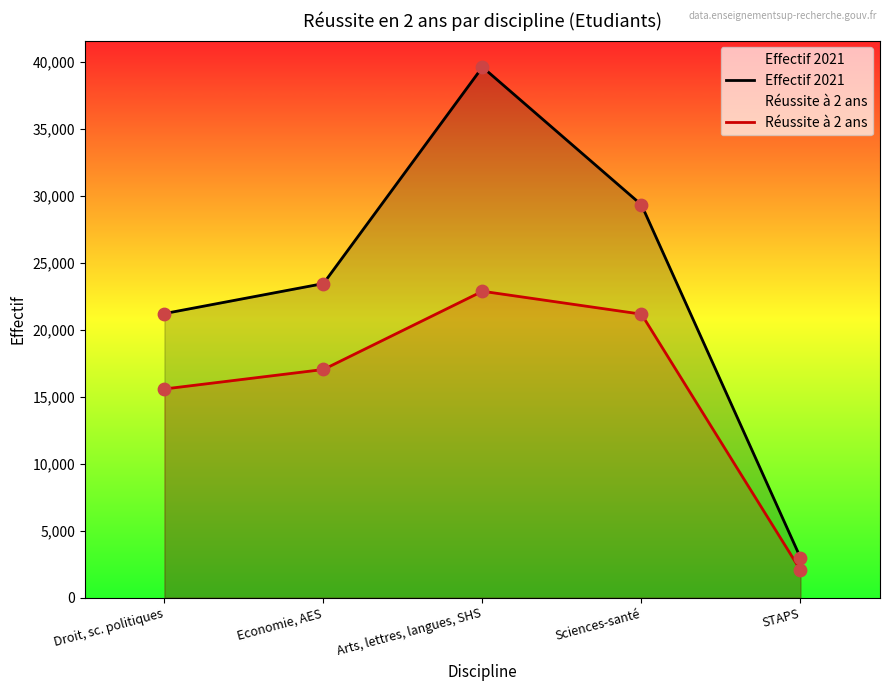

At how many categories does at least one series exceed 36336?

1